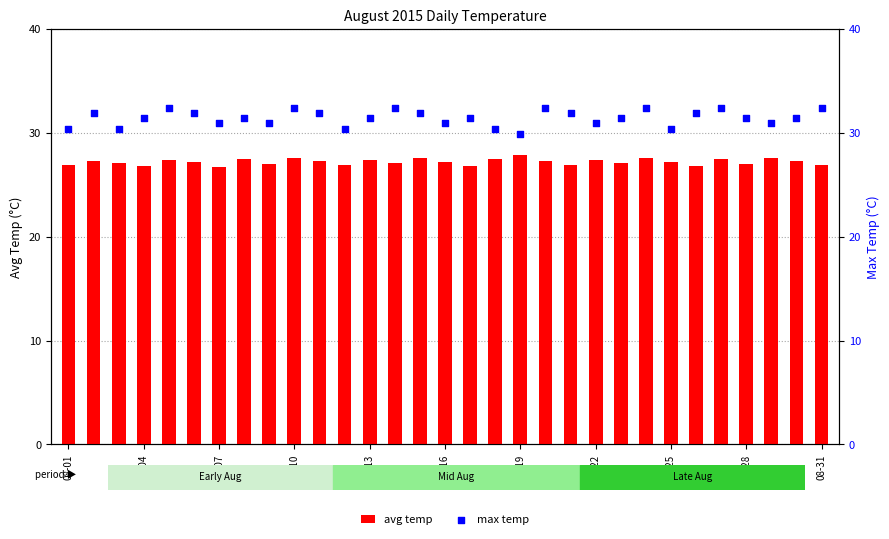

Which series has the largest total across all categories?

max temp